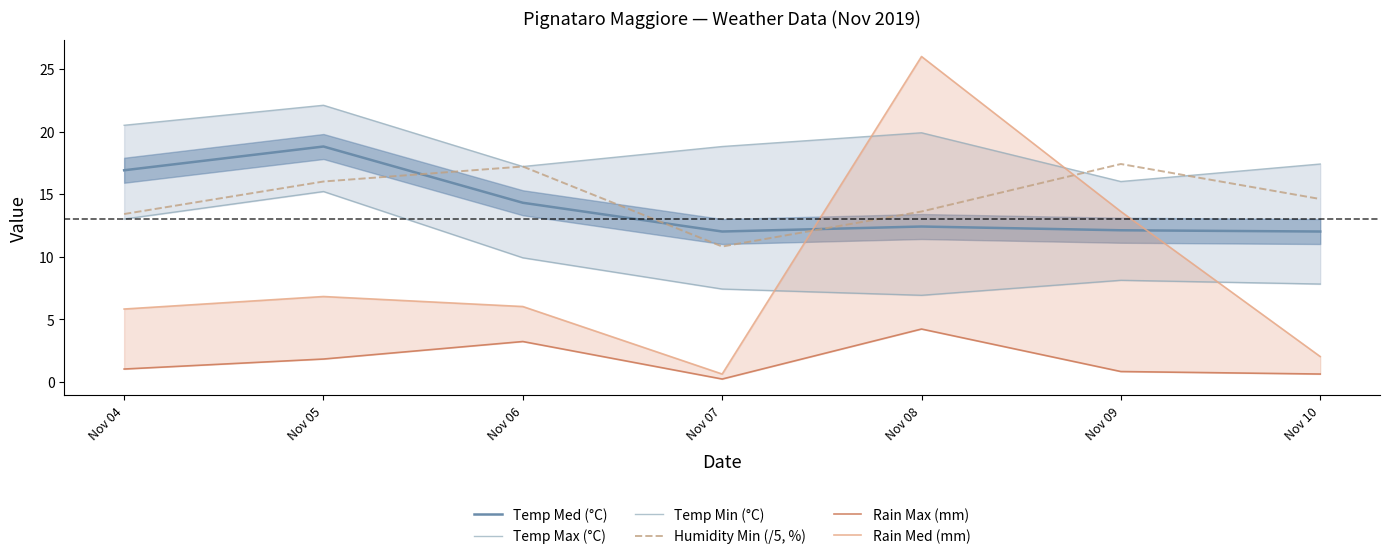

What is the value of the Humidity Min (/5, %) point at the 3rd from the left?

17.2